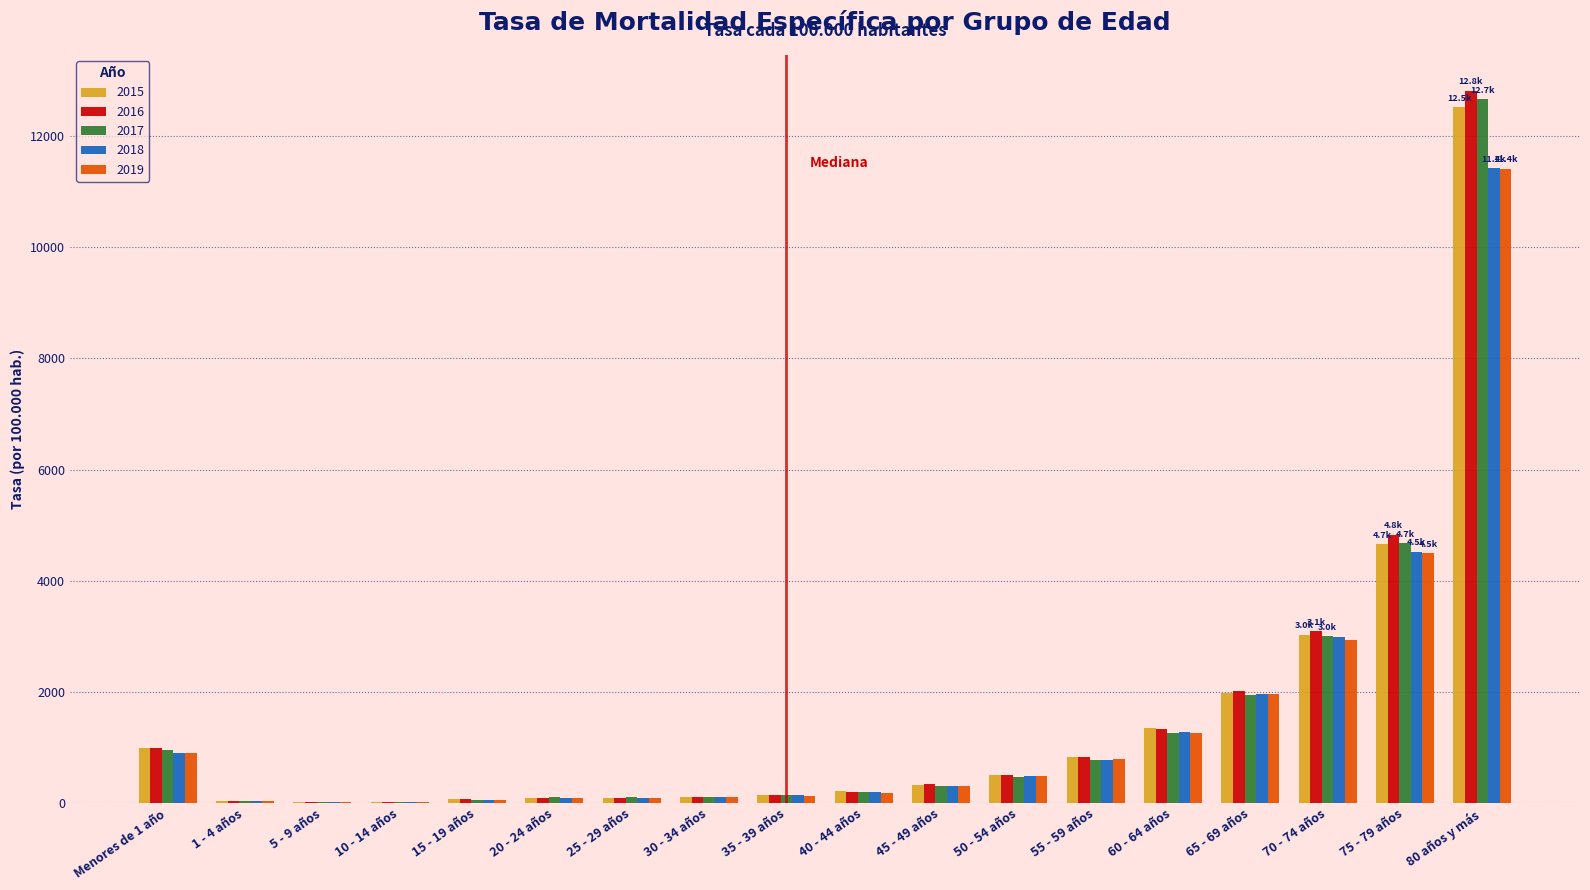

What is the sum of all 2017 values?

26840.4